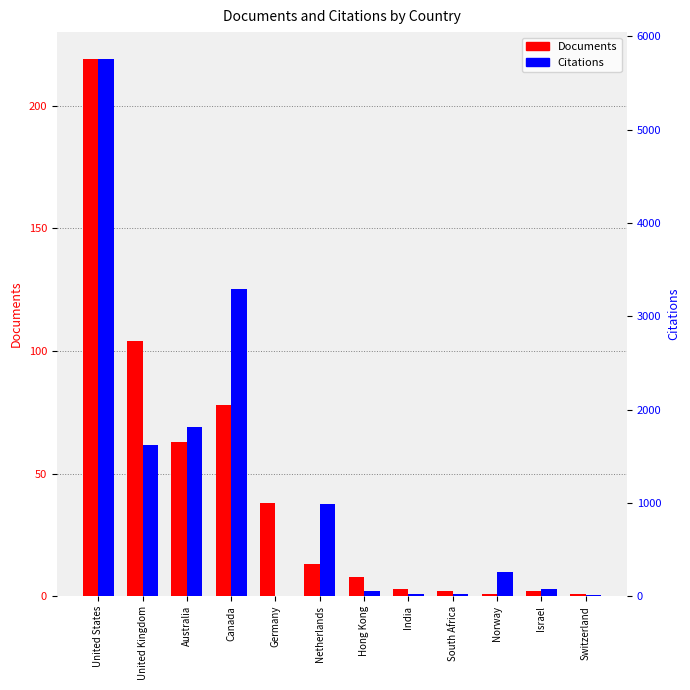

Which has a higher value, Israel or Australia?

Australia